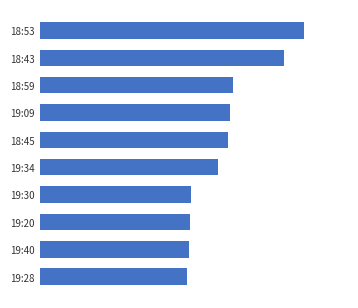

What is the sum of all values?

168.3